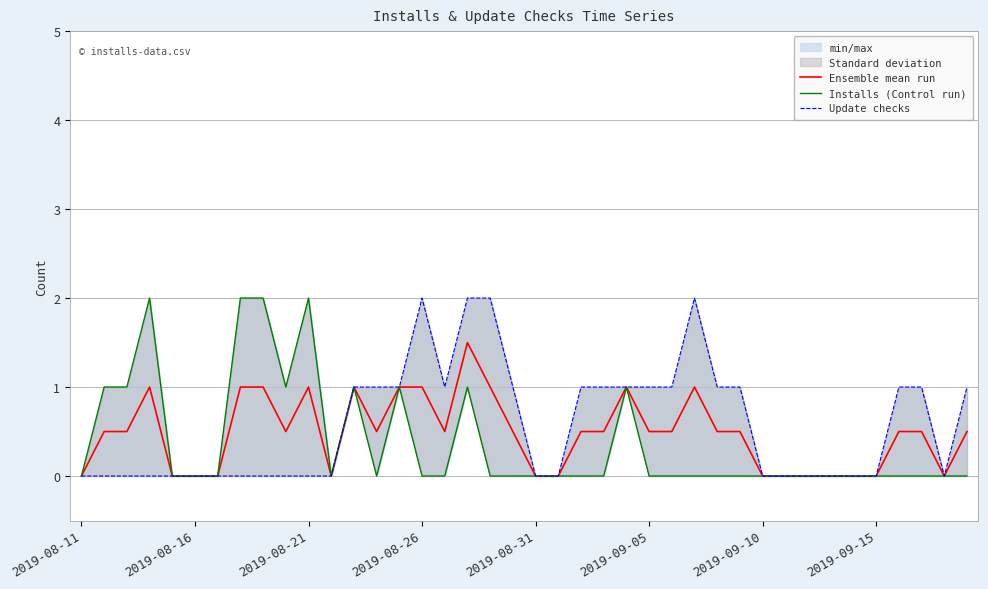

At which category does Update checks reach its first local valley?

16